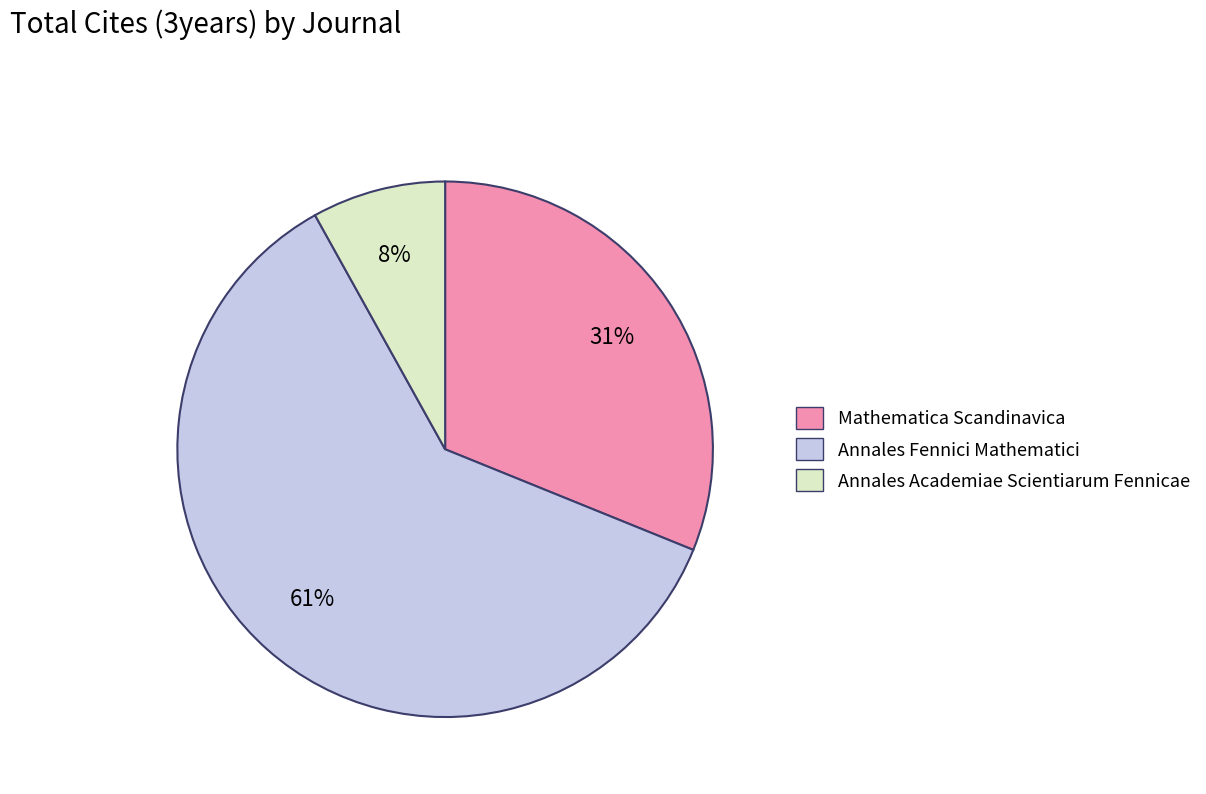

How many slices are in this pie chart?

3